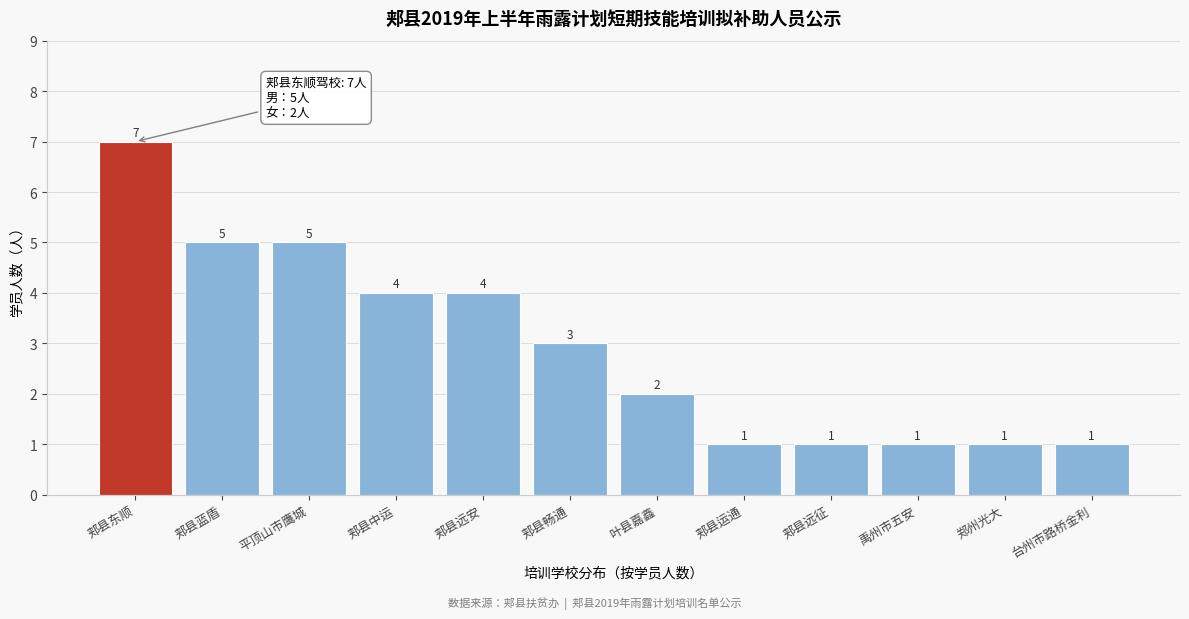

Reading left to right, transcribe all the data shown in this chart.

7	5	5	4	4	3	2	1	1	1	1	1